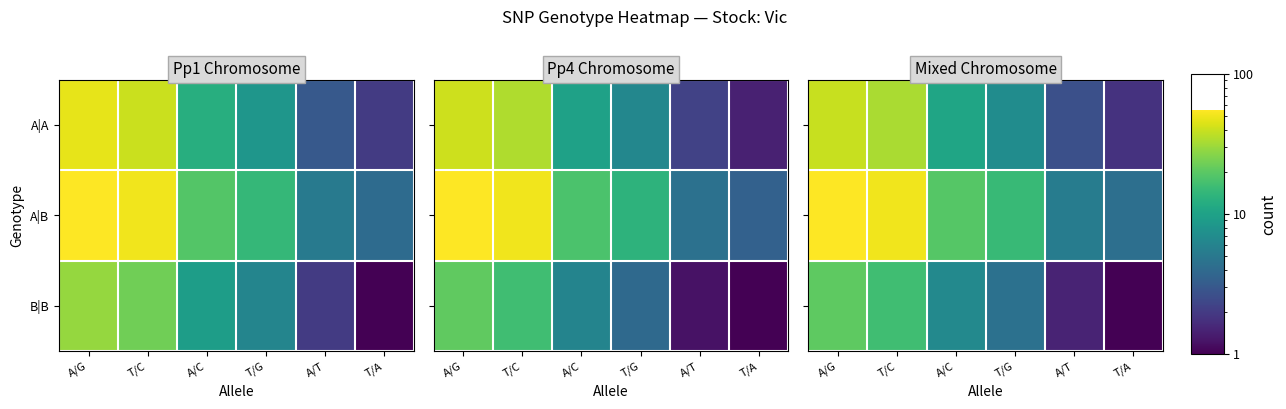

What is the total value across all series at T/G?

27.1